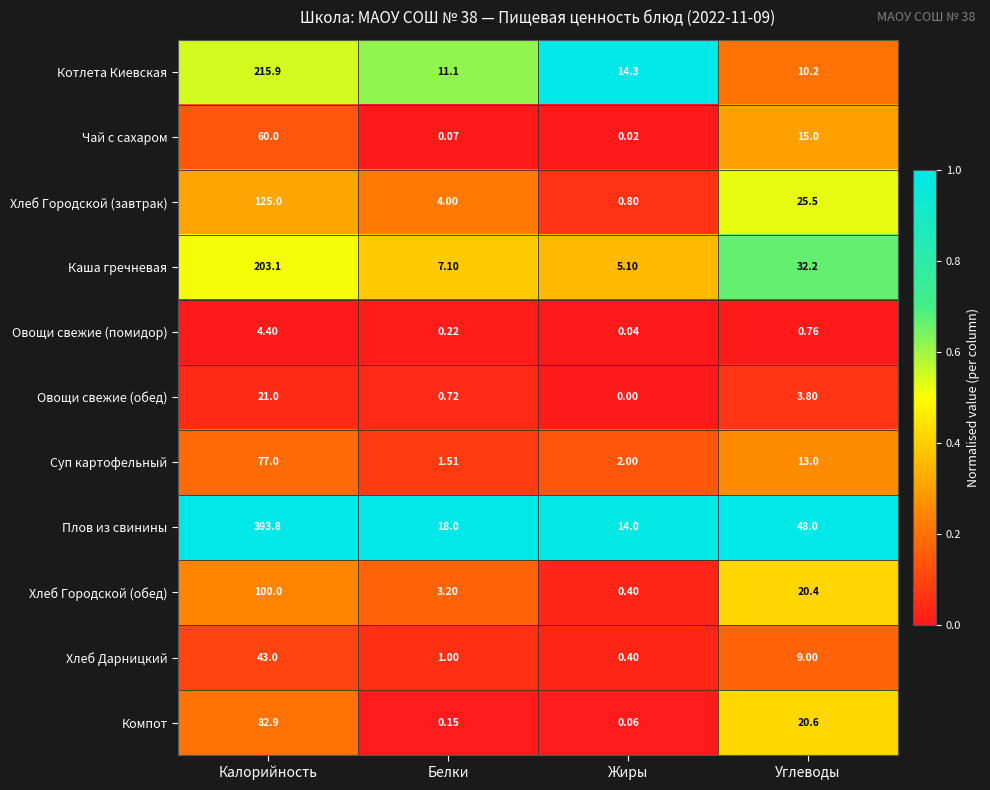

List the labels in order of Плов из свинины value, smallest first.

Жиры, Белки, Углеводы, Калорийность